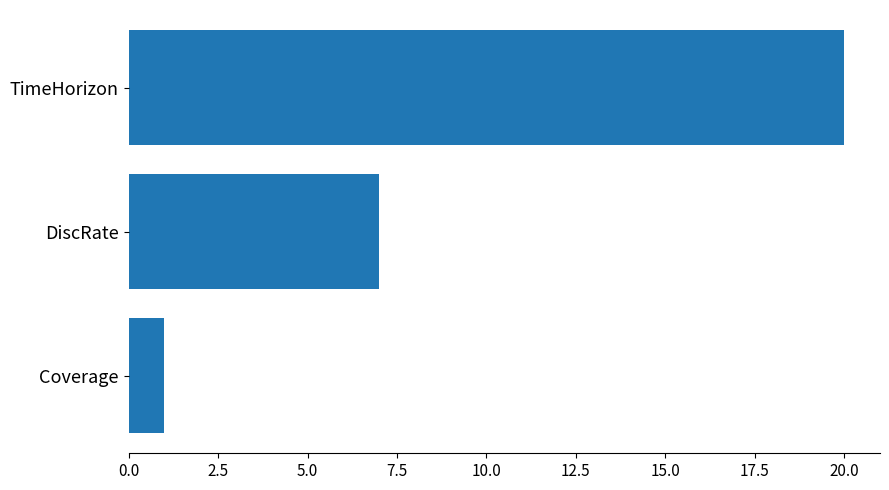

What is the maximum value shown in the chart?

20